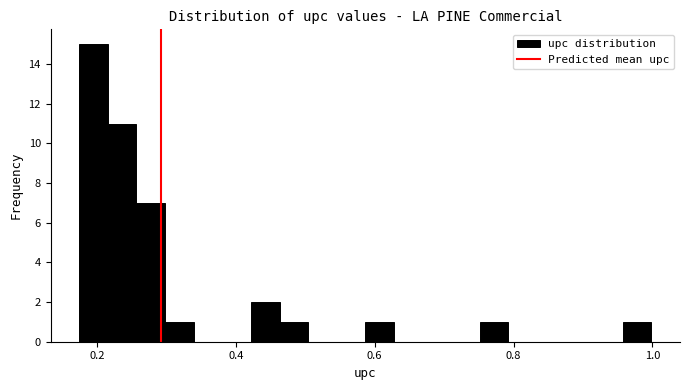

Around what value on the x-axis is the tallest bar? Give the approximate position of its centre, as read against the axis.

0.20